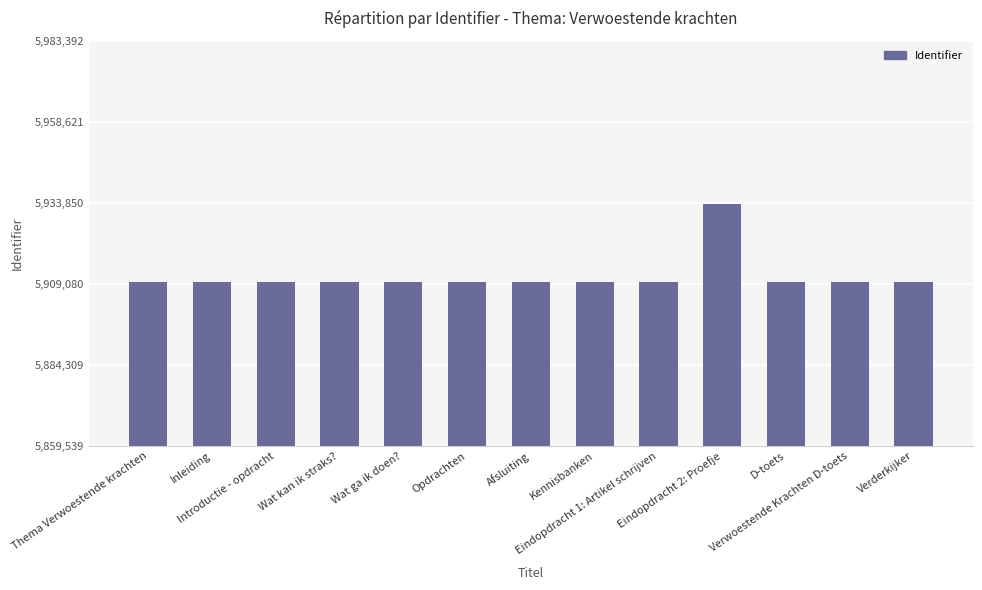

Which category has the highest value across all series?

Eindopdracht 2: Proefje